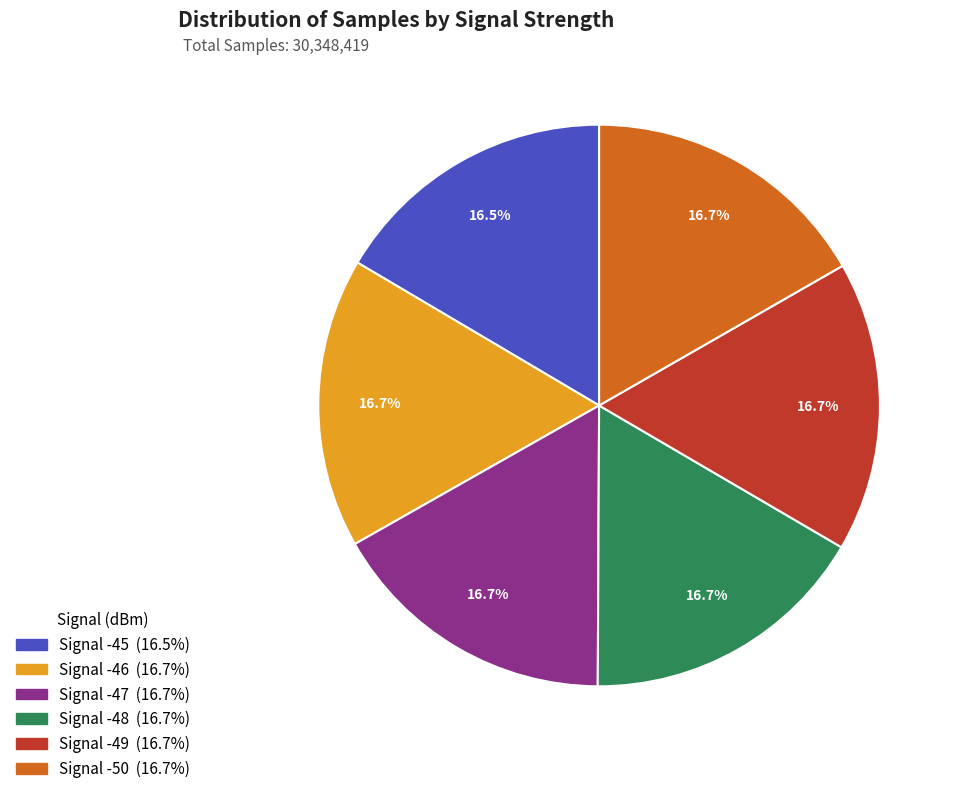

Does any single category account for the majority?

No